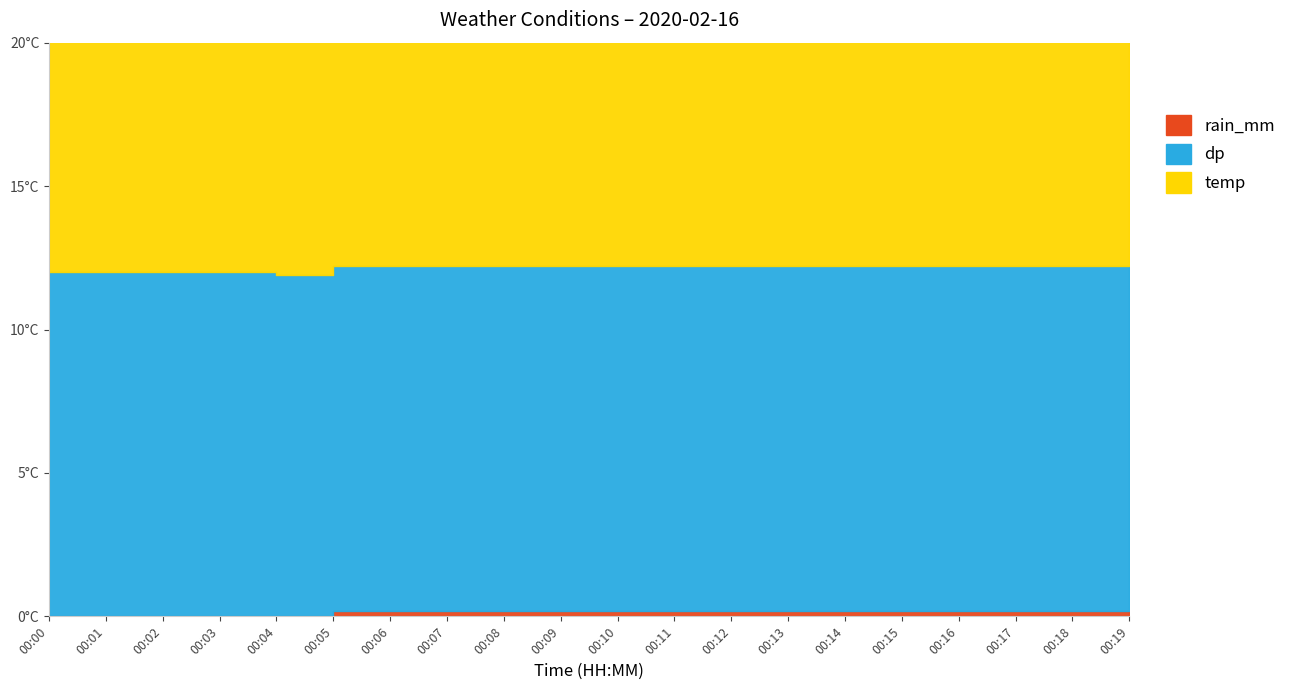

Reading left to right, transcribe all the data shown in this chart.

rain_mm_line: 00:00=0.0	00:01=0.0	00:02=0.0	00:03=0.0	00:04=0.0	00:05=0.2	00:06=0.2	00:07=0.2	00:08=0.2	00:09=0.2	00:10=0.2	00:11=0.2	00:12=0.2	00:13=0.2	00:14=0.2	00:15=0.2	00:16=0.2	00:17=0.2	00:18=0.2	00:19=0.2
dp_line: 00:00=12.0	00:01=12.0	00:02=12.0	00:03=12.0	00:04=11.9	00:05=12.2	00:06=12.2	00:07=12.2	00:08=12.2	00:09=12.2	00:10=12.2	00:11=12.2	00:12=12.2	00:13=12.2	00:14=12.2	00:15=12.2	00:16=12.2	00:17=12.2	00:18=12.2	00:19=12.2
temp_line: 00:00=24.6	00:01=24.6	00:02=24.6	00:03=24.6	00:04=24.4	00:05=24.8	00:06=24.8	00:07=24.8	00:08=24.8	00:09=24.8	00:10=24.8	00:11=24.8	00:12=24.8	00:13=24.8	00:14=24.8	00:15=24.8	00:16=24.8	00:17=24.8	00:18=24.8	00:19=24.8